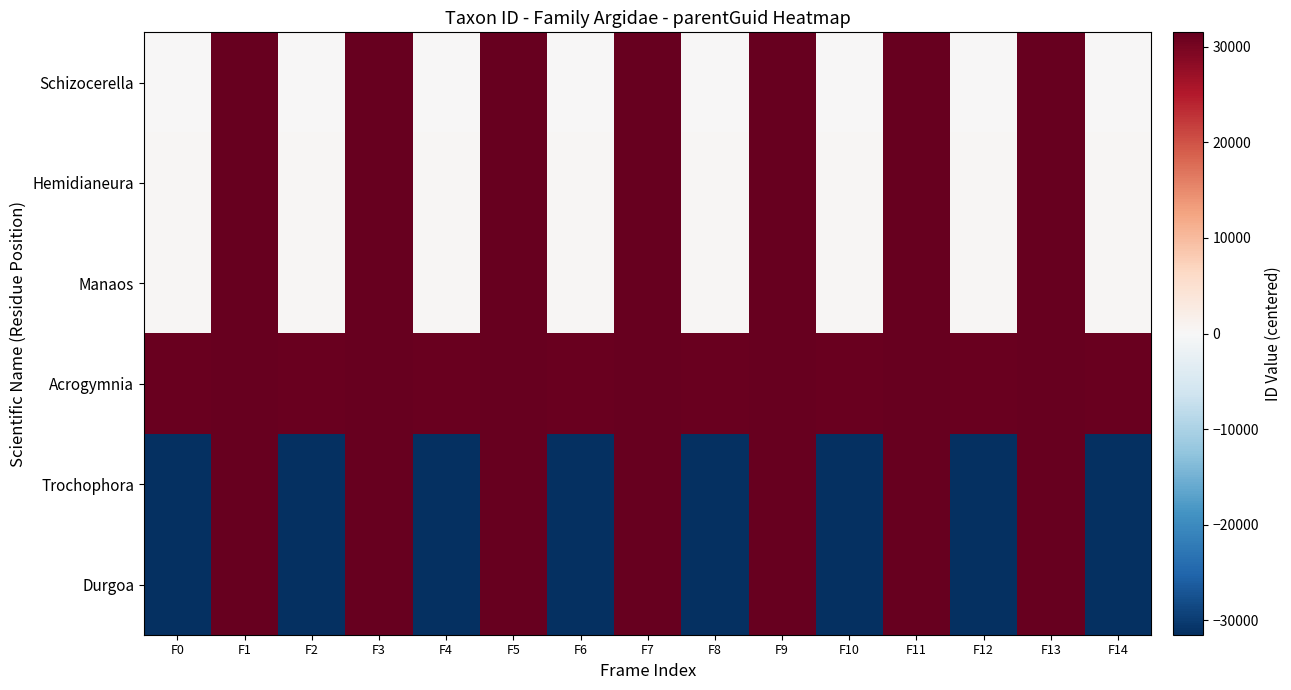

Which series has the largest total across all categories?

Acrogymnia